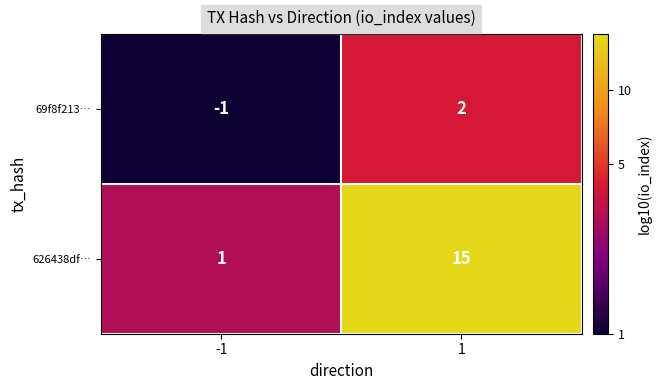

Reading right to left, what are all the values shown in this chart?

69f8f213…: 2	-1
626438df…: 15	1